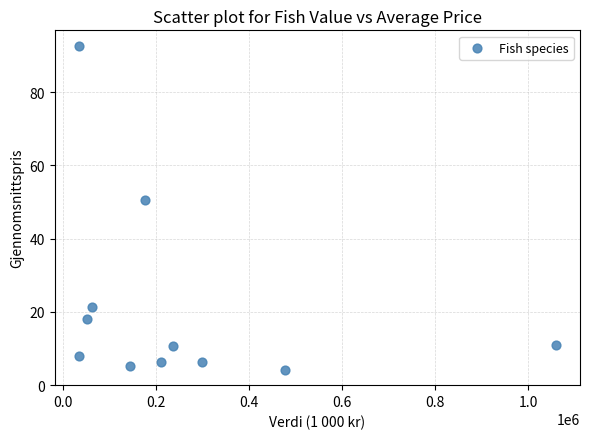

What is the range of Y values (max minus min)?

88.2